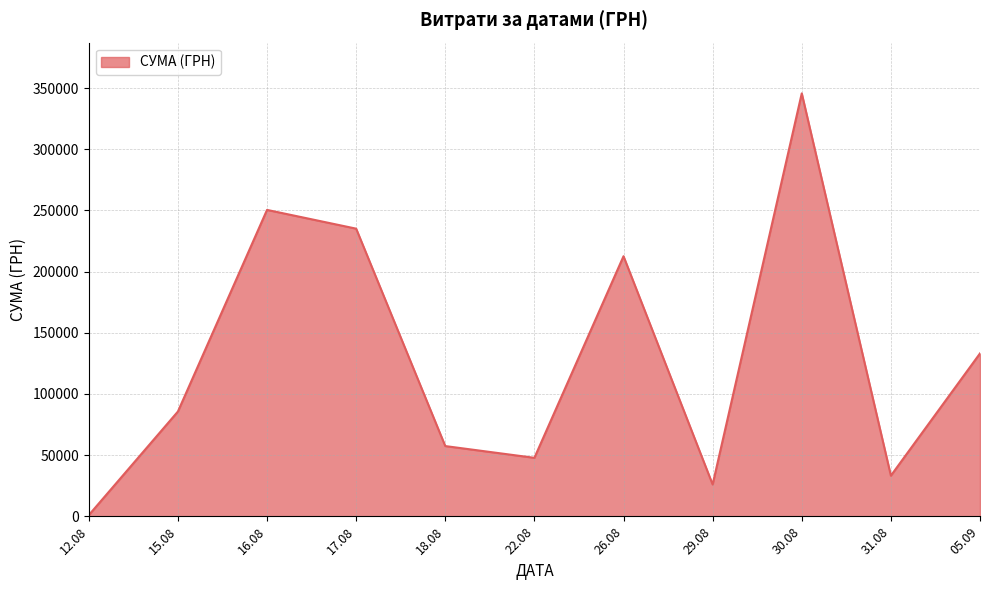

The value at 30.08 is 209113.8. True or false?

False